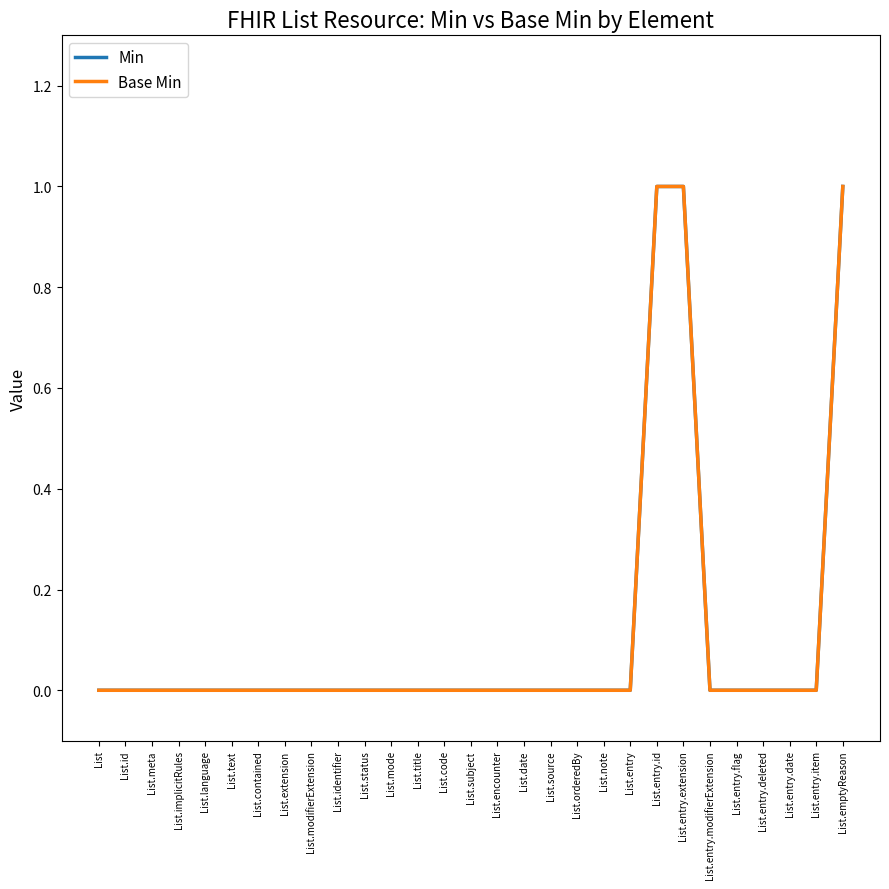

What is the label of the 12th point from the left?

List.mode